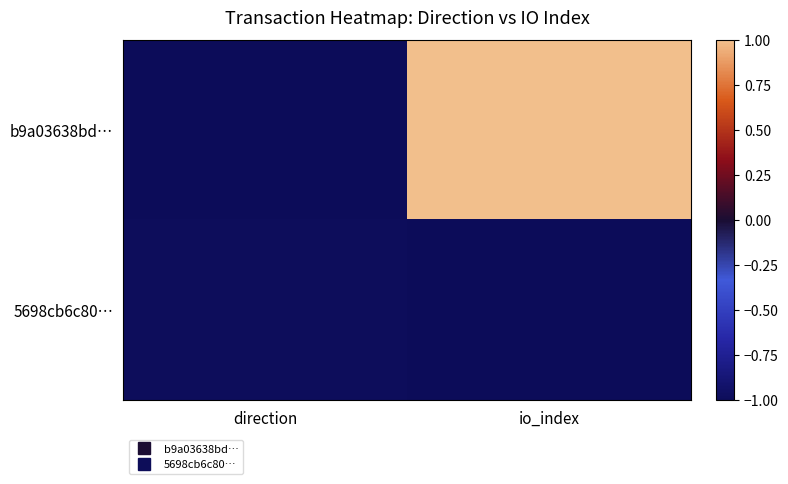

Rank the series by their average value, from lowest to highest.

5698cb6c80…, b9a03638bd…